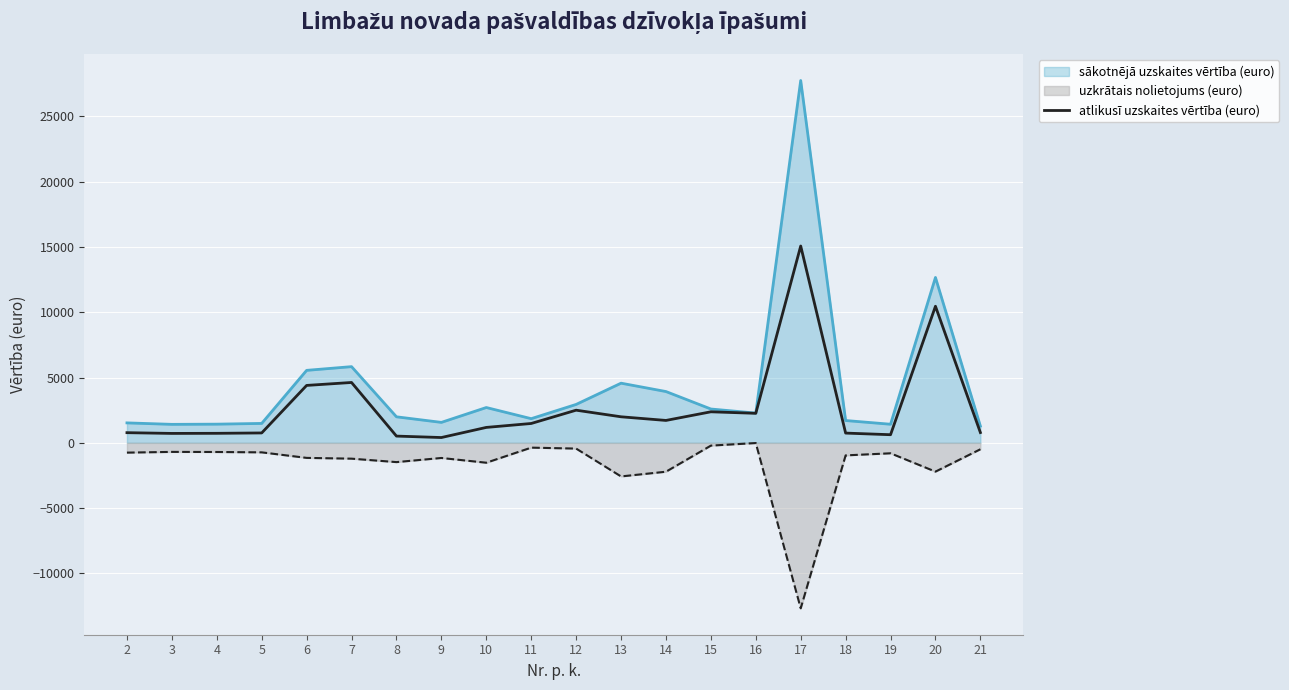

How many lines are shown in the chart?

3